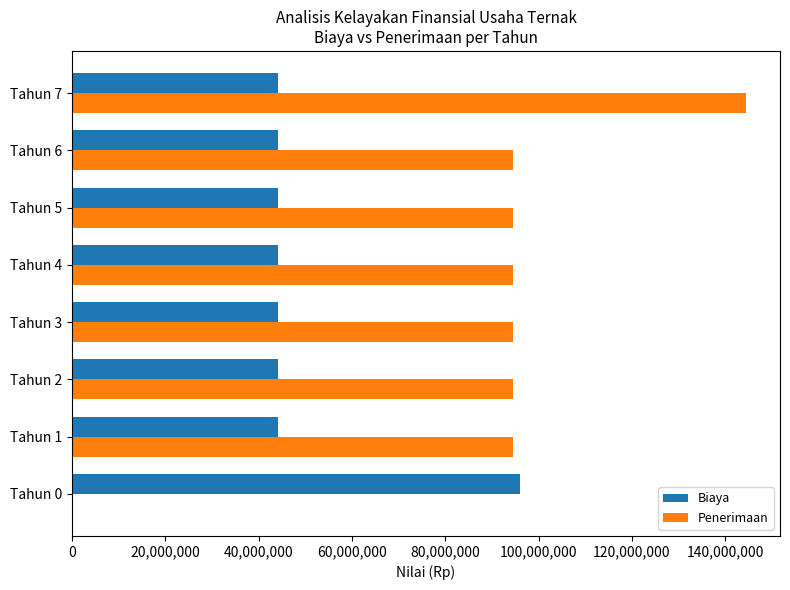

What is the maximum value shown in the chart?

144500000